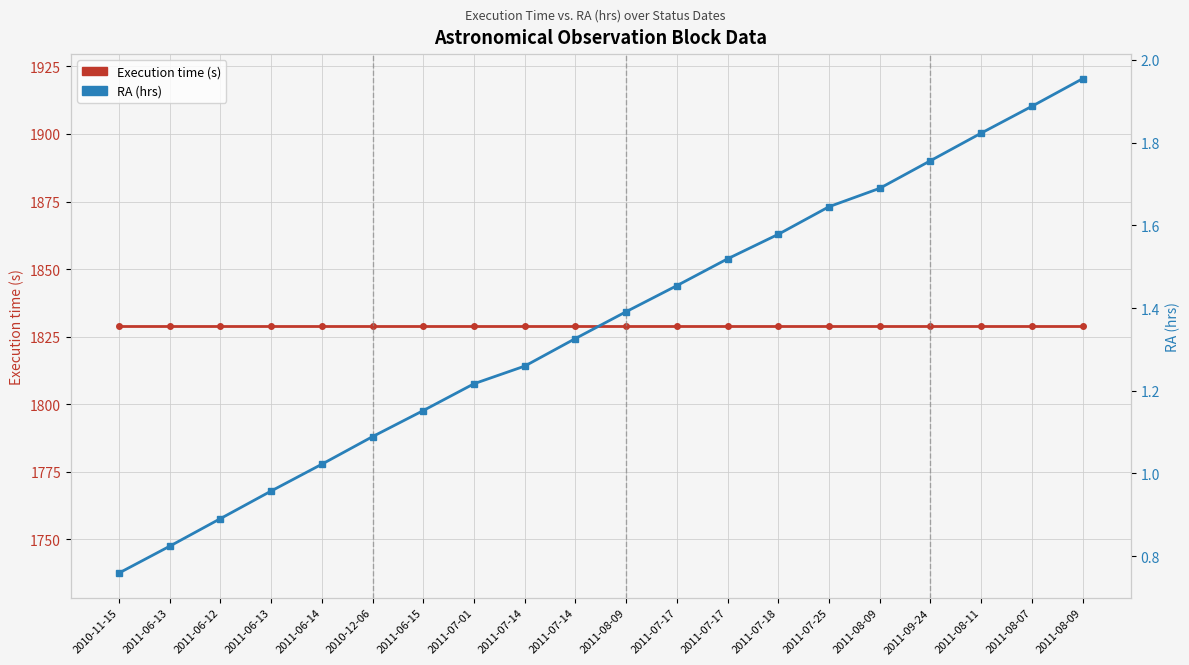

Rank the series at 2011-08-09 from lowest to highest value.

RA (hrs), Execution time (s)